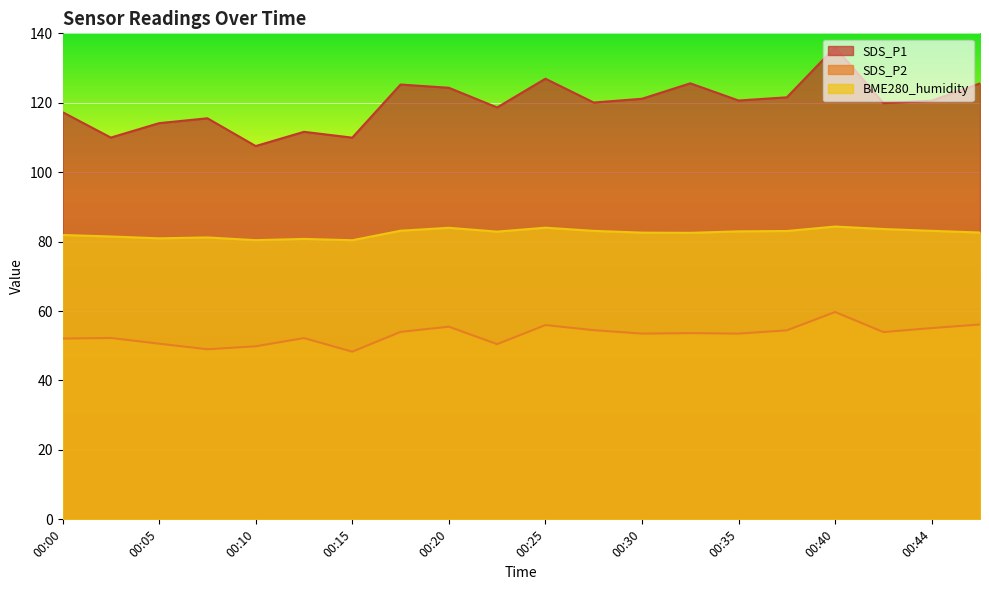

Does the chart display data point markers on the line(s)?

No